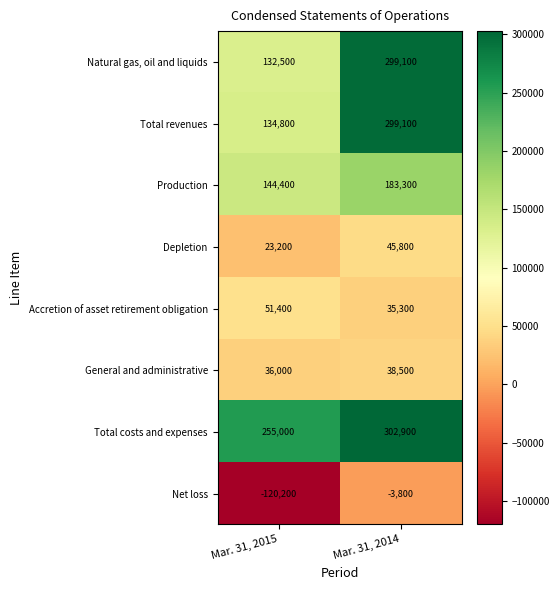

Which series has the largest range (max minus min)?

Natural gas, oil and liquids